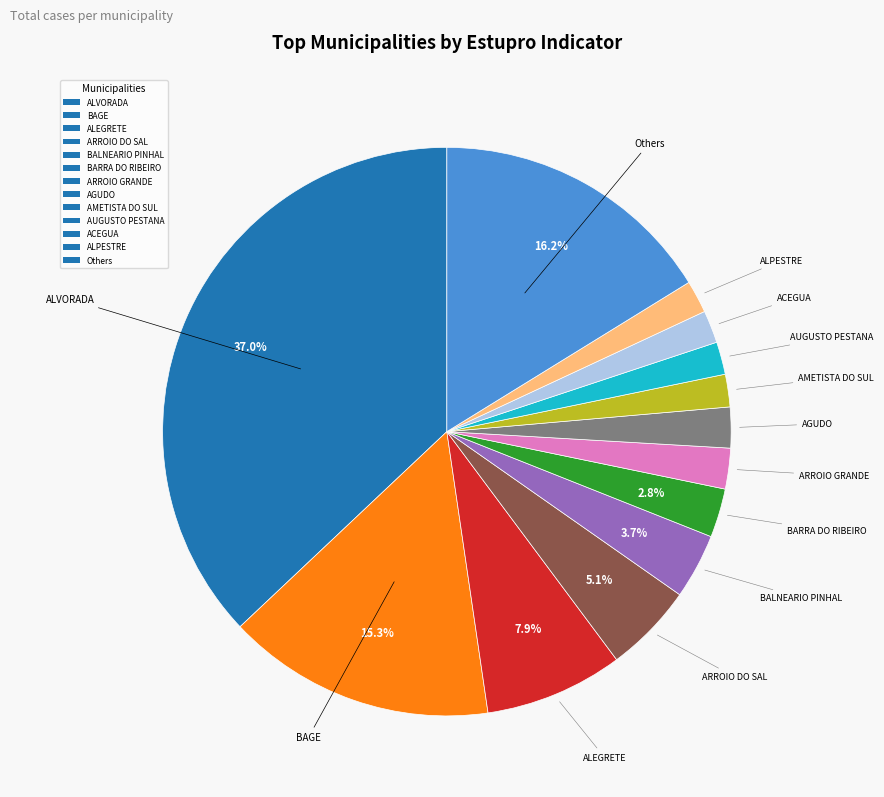

What percentage is the ALVORADA slice, to the nearest percent?

37%